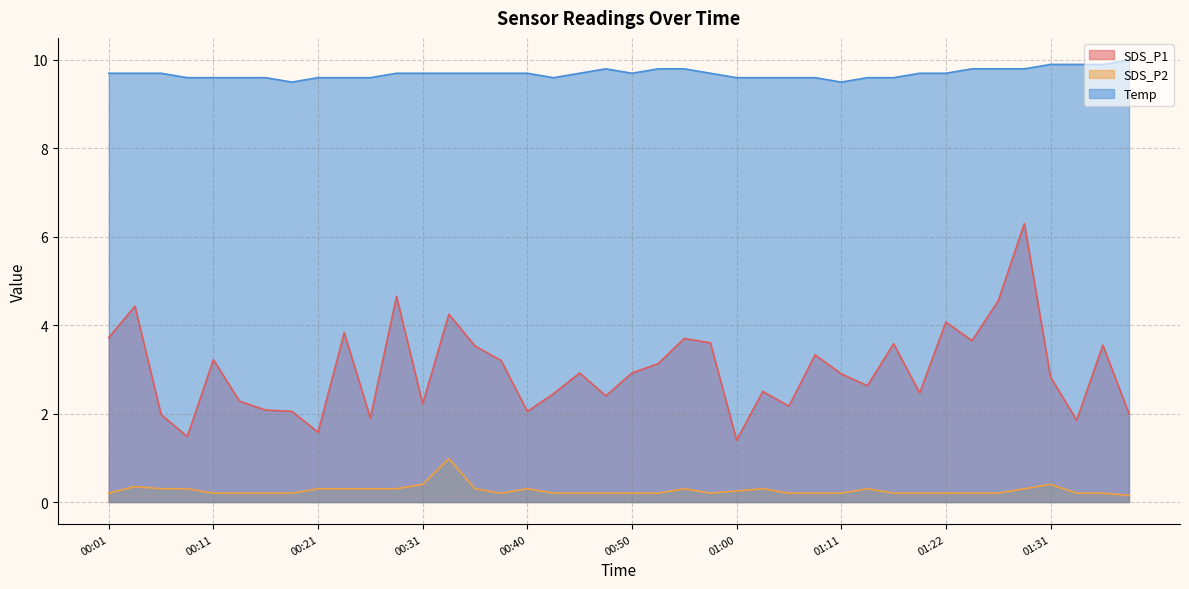

True or false: Temp and SDS_P1 cross at least once.

False